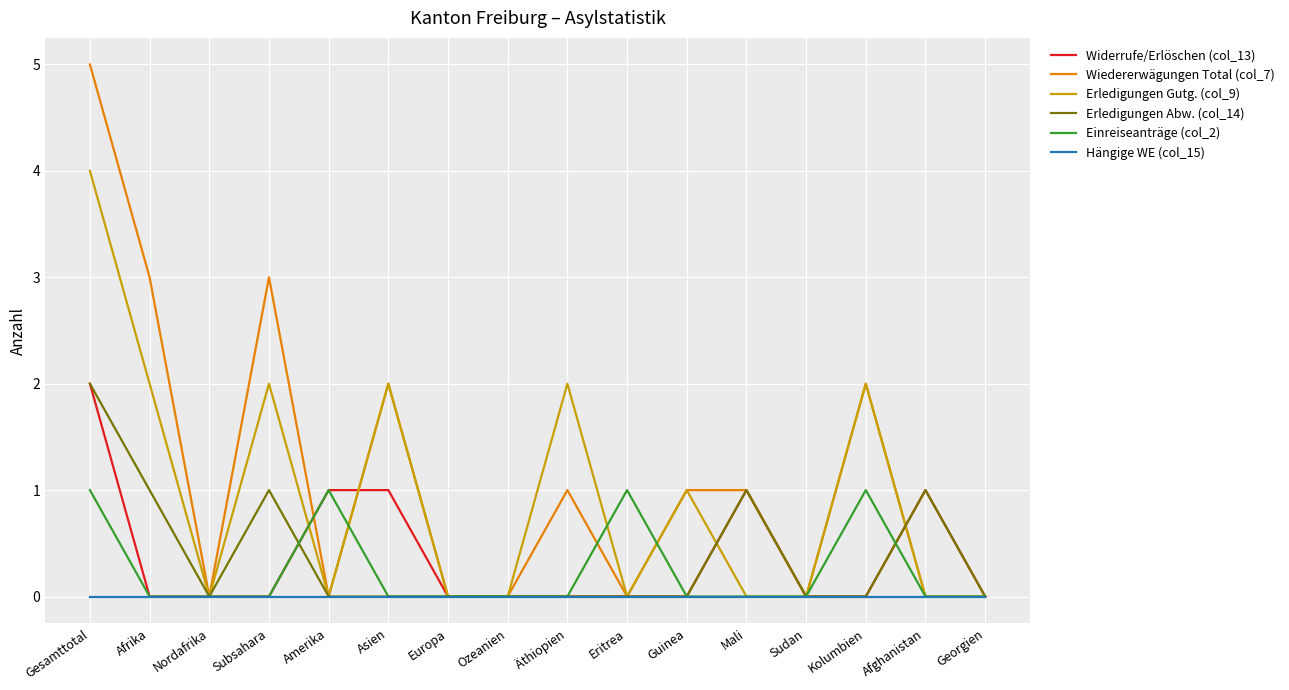

What position from the right is Amerika?

12